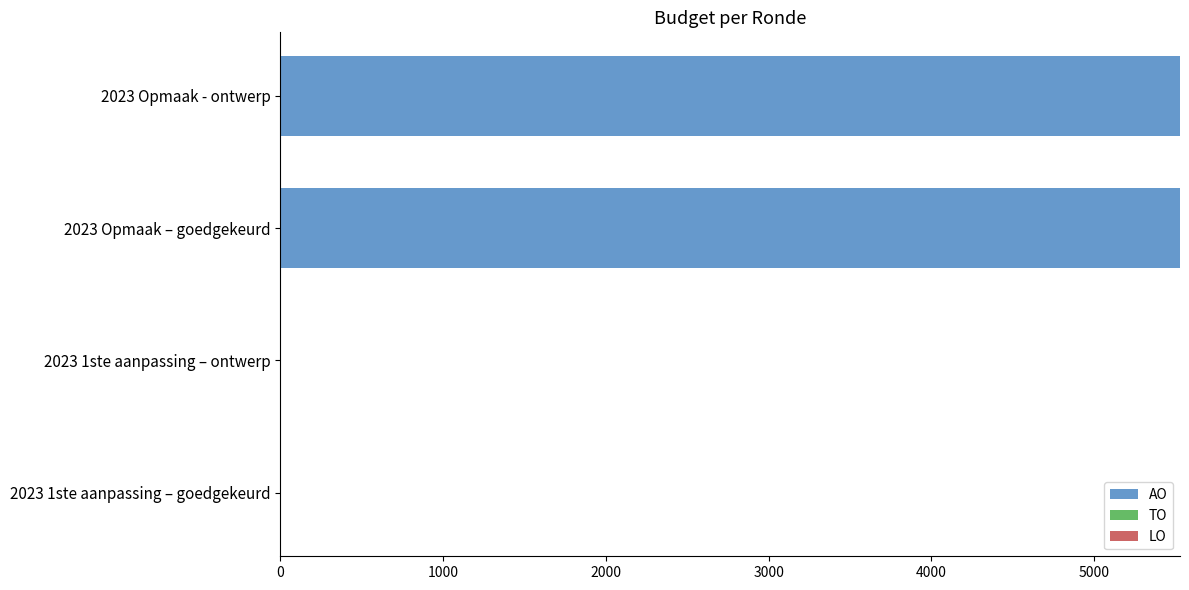

Reading top to bottom, extract all data points from this chart.

2023 Opmaak - ontwerp=5527	2023 Opmaak – goedgekeurd=5527	2023 1ste aanpassing – ontwerp=0	2023 1ste aanpassing – goedgekeurd=0